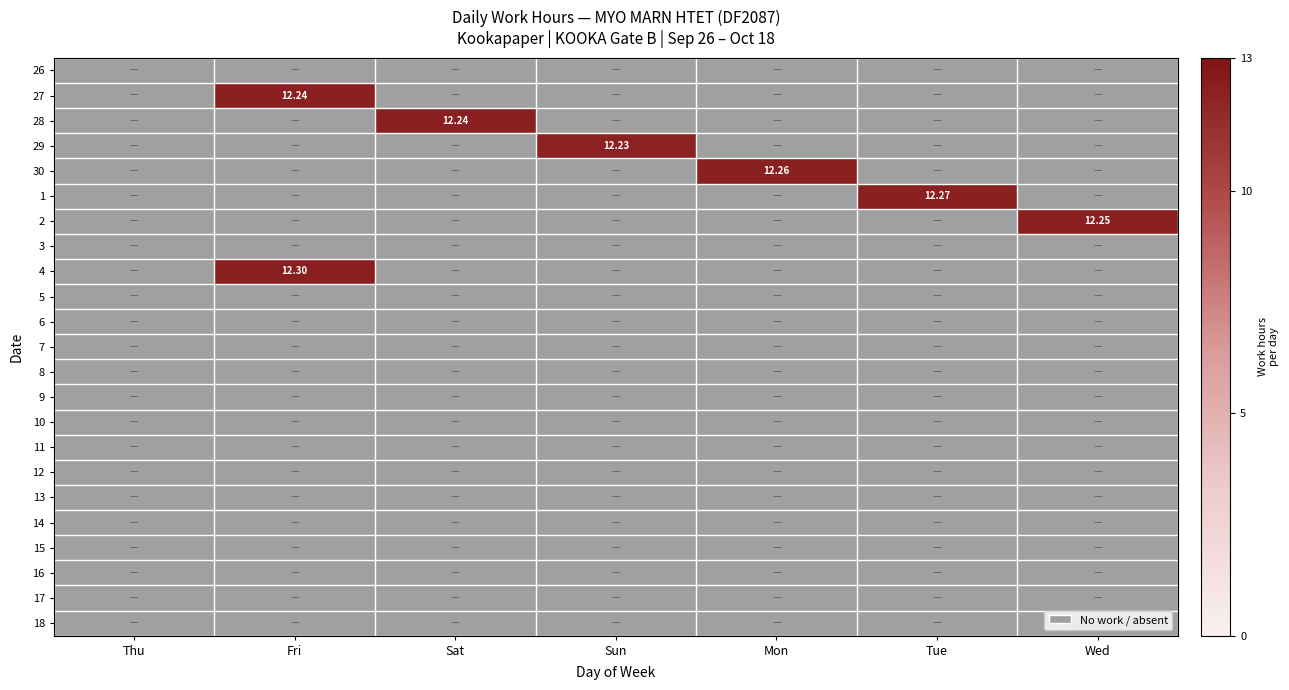

The value of 14 at Sun is 0.0. True or false?

True